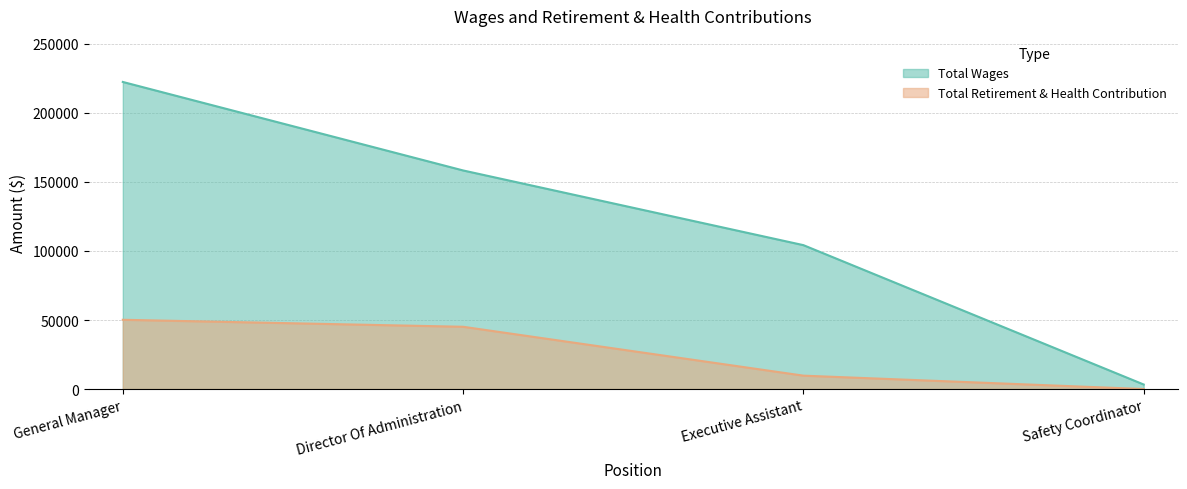

Reading right to left, list all the values displayed in this chart.

Total Wages: Safety Coordinator=3278	Executive Assistant=104217	Director Of Administration=158311	General Manager=222405
Total Retirement & Health Contribution: Safety Coordinator=0	Executive Assistant=9699	Director Of Administration=45101	General Manager=50158